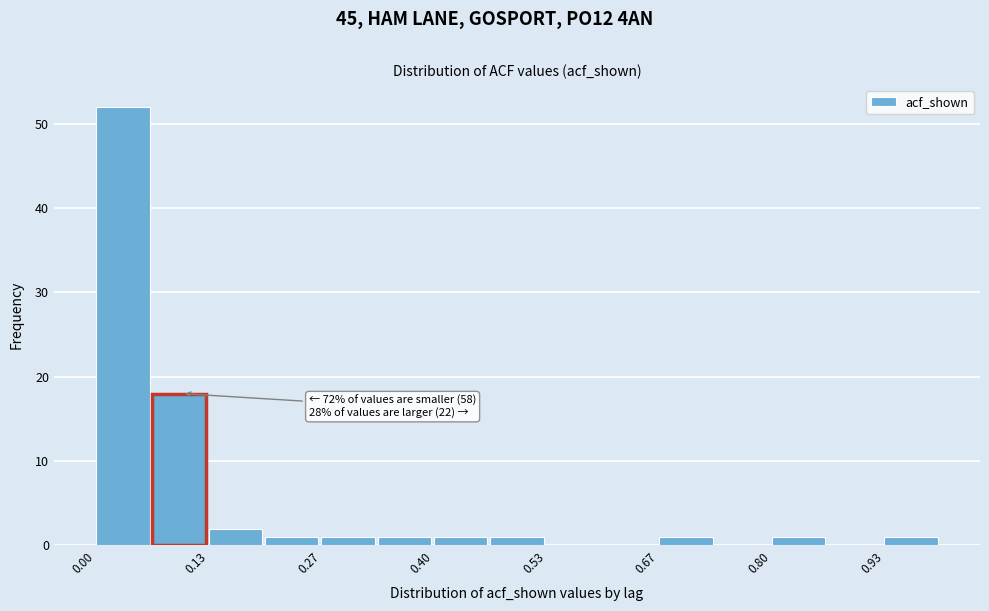

Around what value on the x-axis is the tallest bar? Give the approximate position of its centre, as read against the axis.

0.04